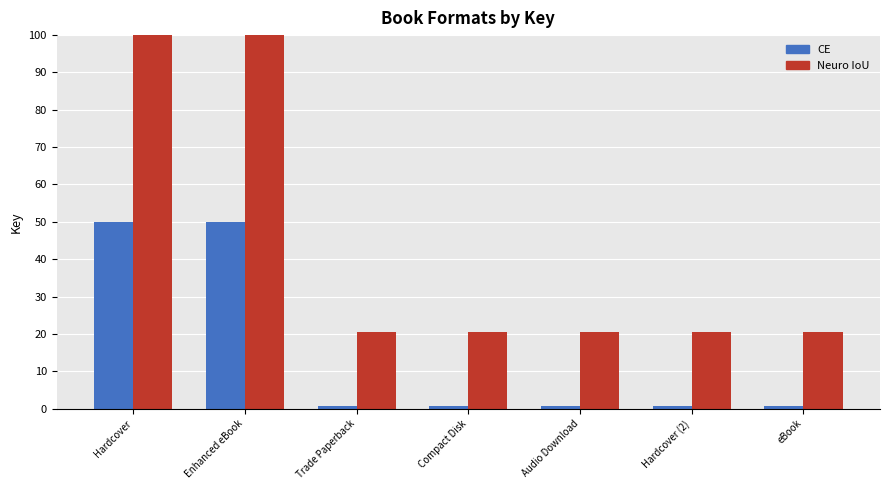

Which series has the largest total across all categories?

Neuro IoU